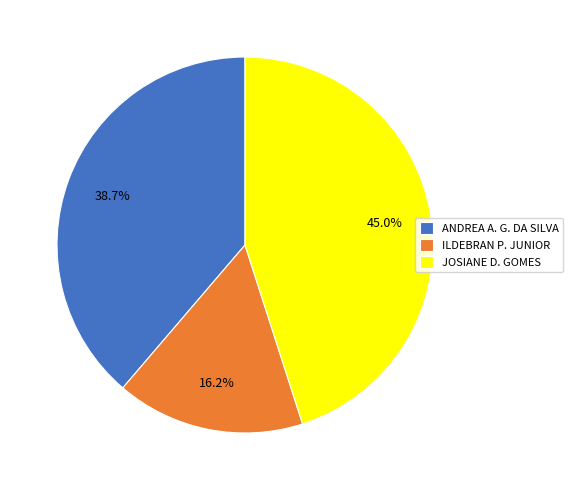

Is there any slice that represents more than half of the pie?

No